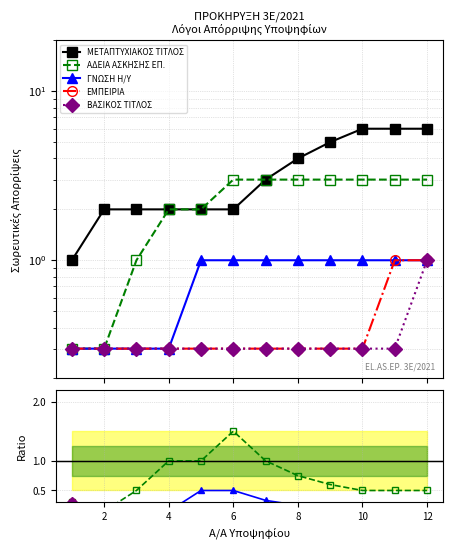

What is the difference between the second highest and minimum values in the ΜΕΤΑΠΤΥΧΙΑΚΟΣ ΤΙΤΛΟΣ series?

5.0